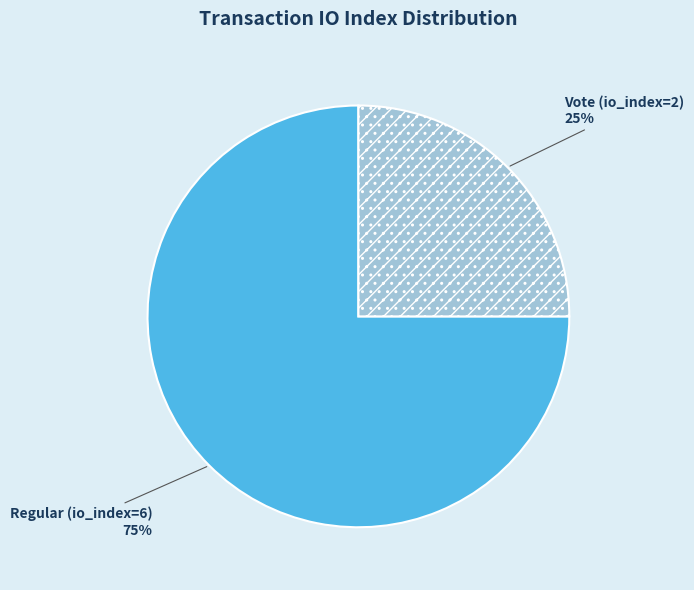

Is Vote (io_index=2) the majority of the pie?

No